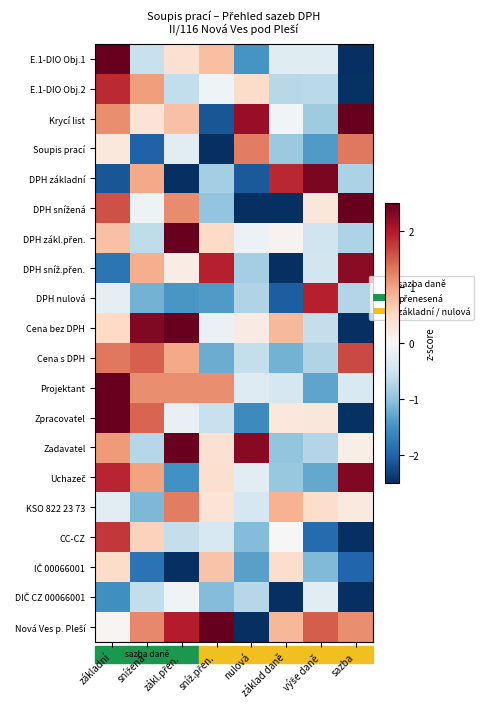

Rank the series by their maximum value, from lowest to highest.

DIČ CZ 00066001, IČ 00066001, KSO 822 23 73, Soupis prací, Cena s DPH, CC-CZ, E.1-DIO Obj.2, DPH nulová, DPH sníž.přen., Uchazeč, DPH základní, Zadavatel, Cena bez DPH, Projektant, Nová Ves p. Pleší, Krycí list, E.1-DIO Obj.1, DPH snížená, DPH zákl.přen., Zpracovatel